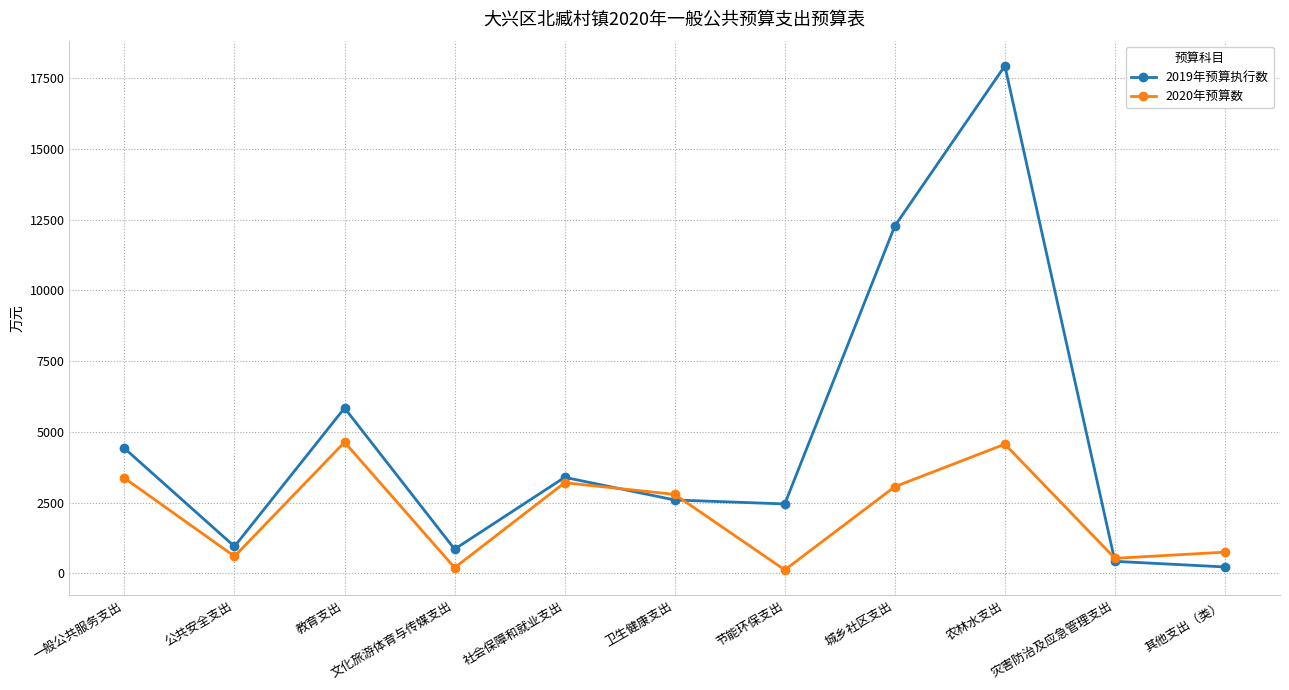

Where is 2020年预算数 nearest to the value 2378?

卫生健康支出